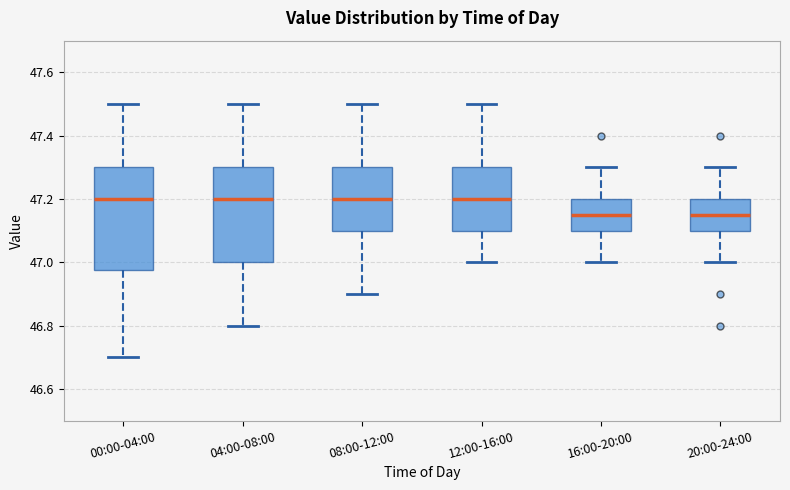

Where does the lower whisker of the box for 16:00-20:00 end on the y-axis? The values are not printed on the chart, so give them approximately, as read against the axis.

47.00